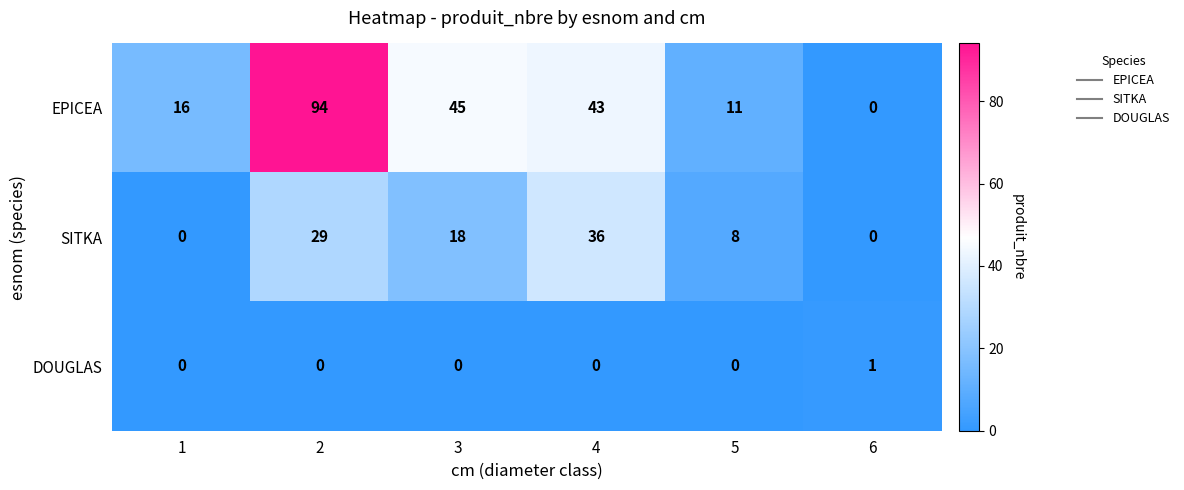

What is the maximum value for EPICEA?

94